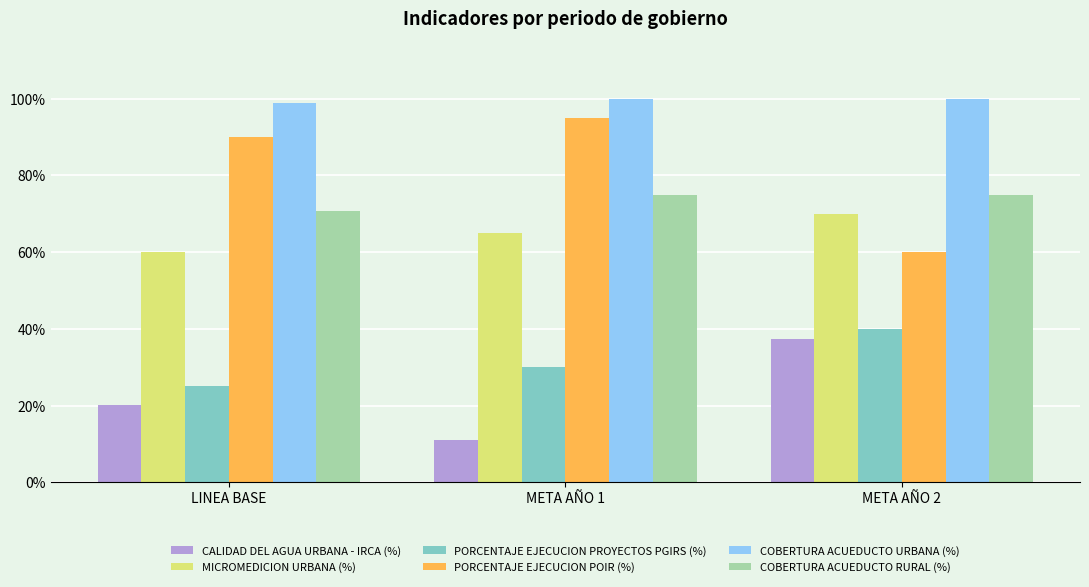

What is the label of the 2nd bar from the right?

META AÑO 1